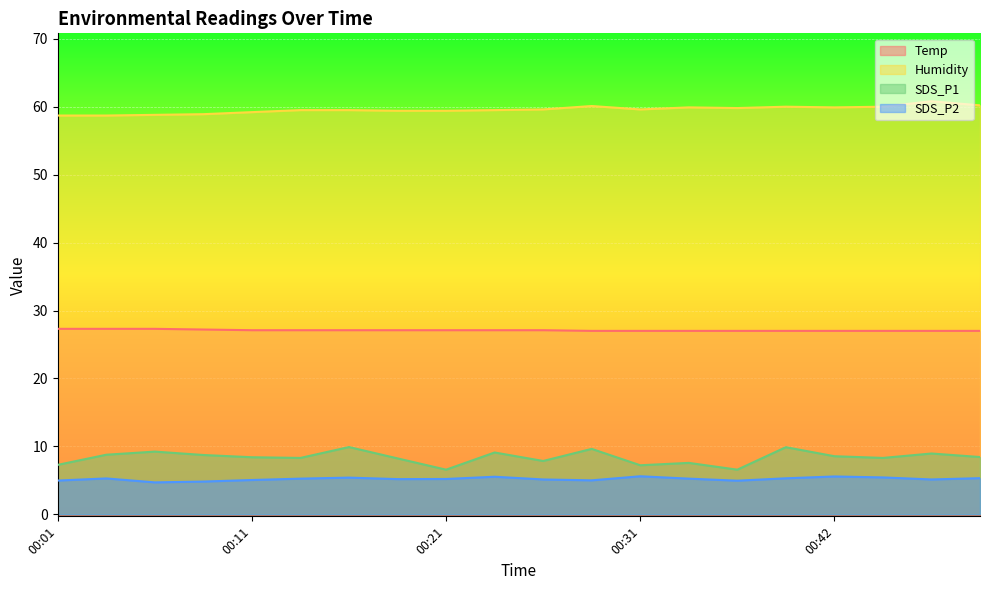

True or false: Temp has a value of 27.3 at 00:06.

True